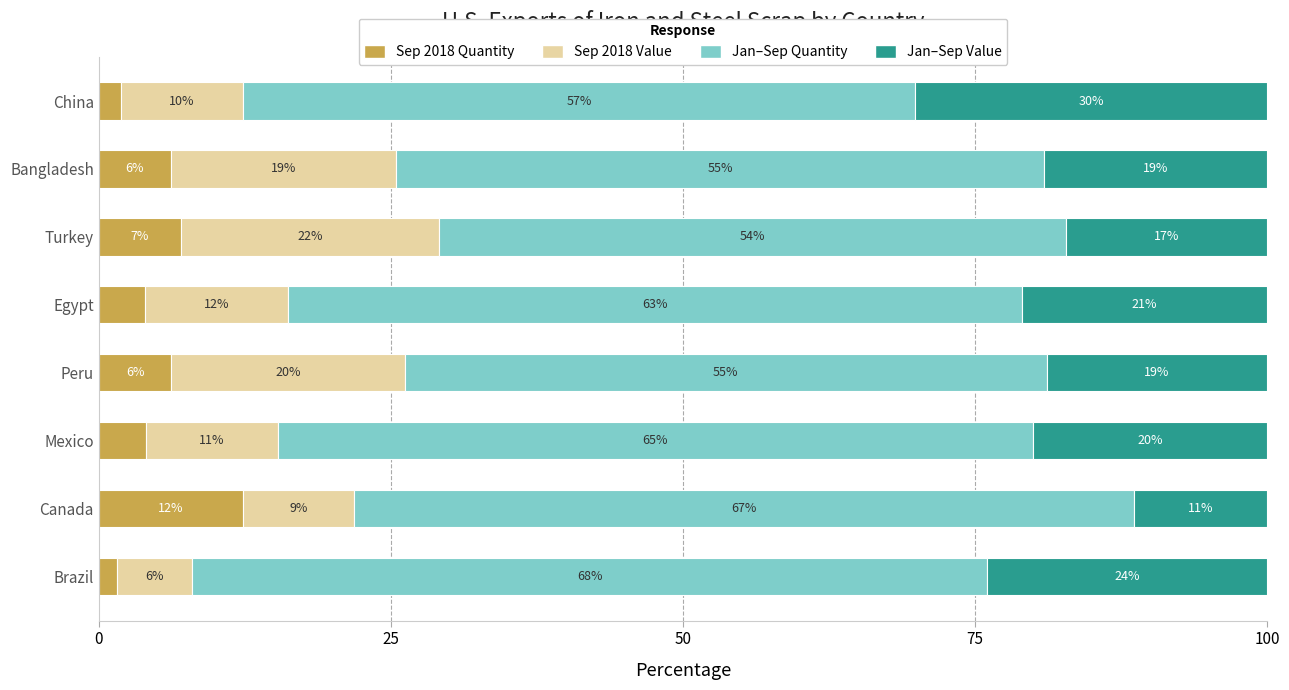

What is the total value across all series at Peru?

100.0